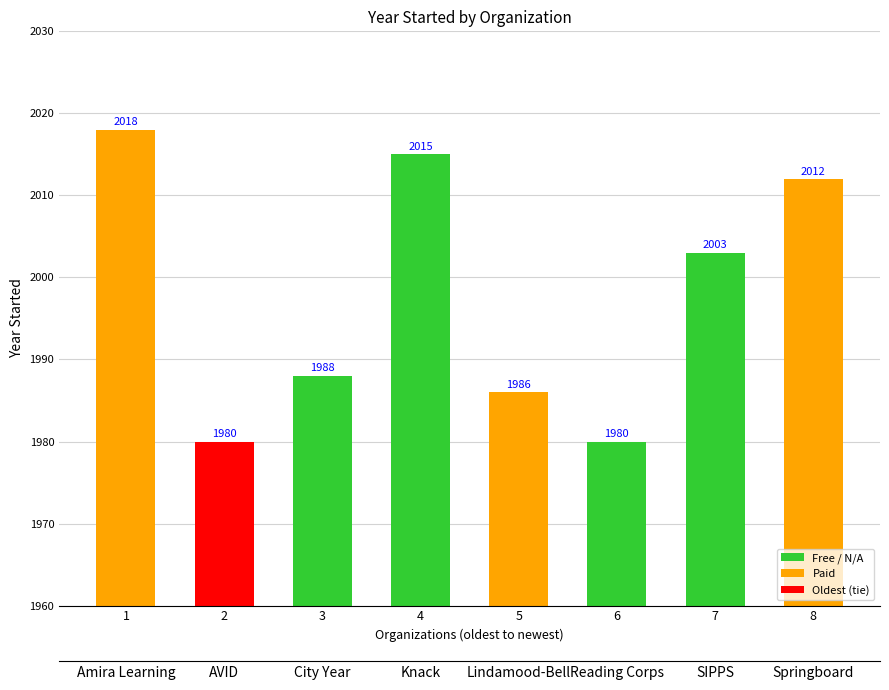

Where is the data nearest to the value 1999?

7